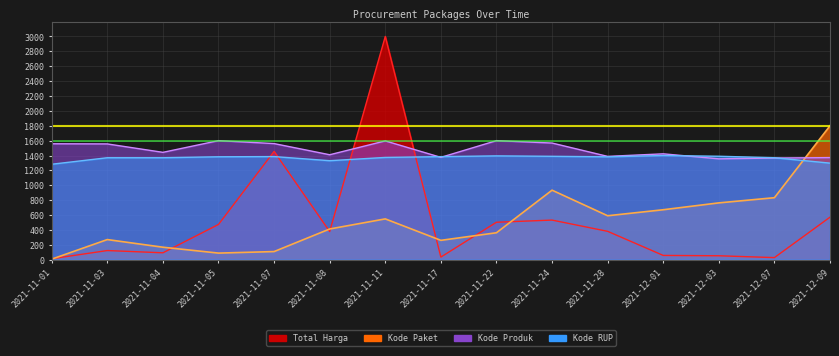

How many lines are shown in the chart?

4